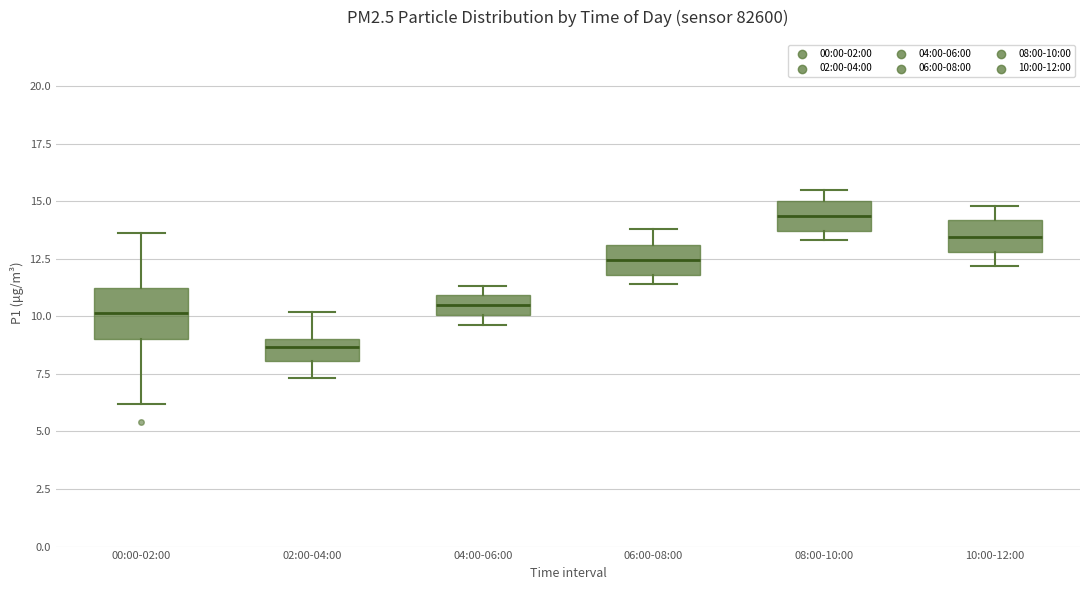

Where does the lower whisker of the box for 10:00-12:00 end on the y-axis? The values are not printed on the chart, so give them approximately, as read against the axis.

12.0